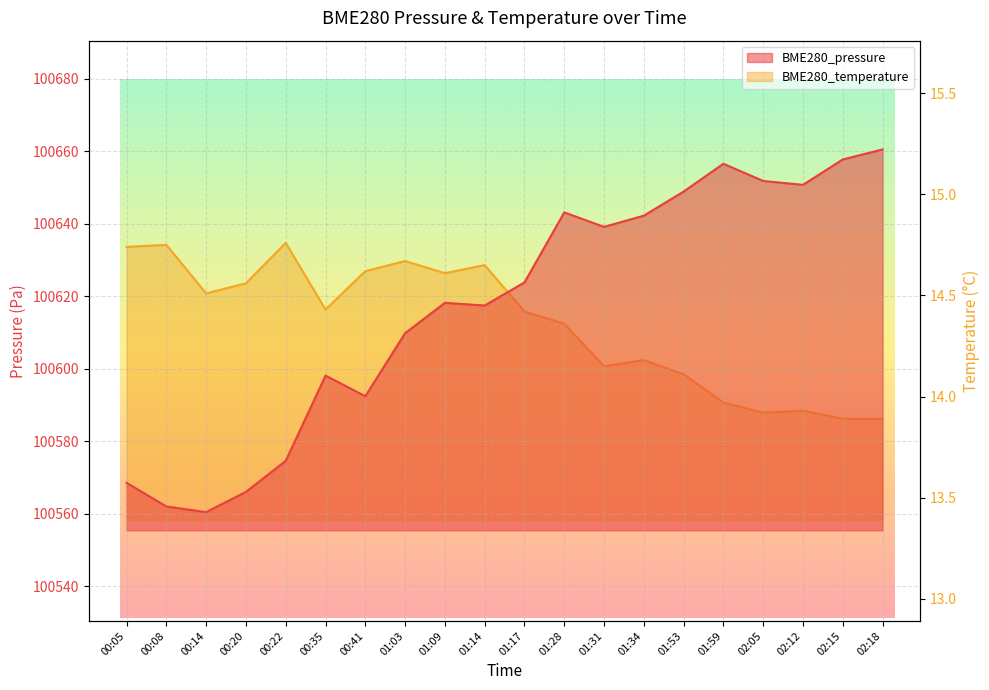

Rank the series at 01:34 from highest to lowest value.

BME280_pressure, BME280_temperature